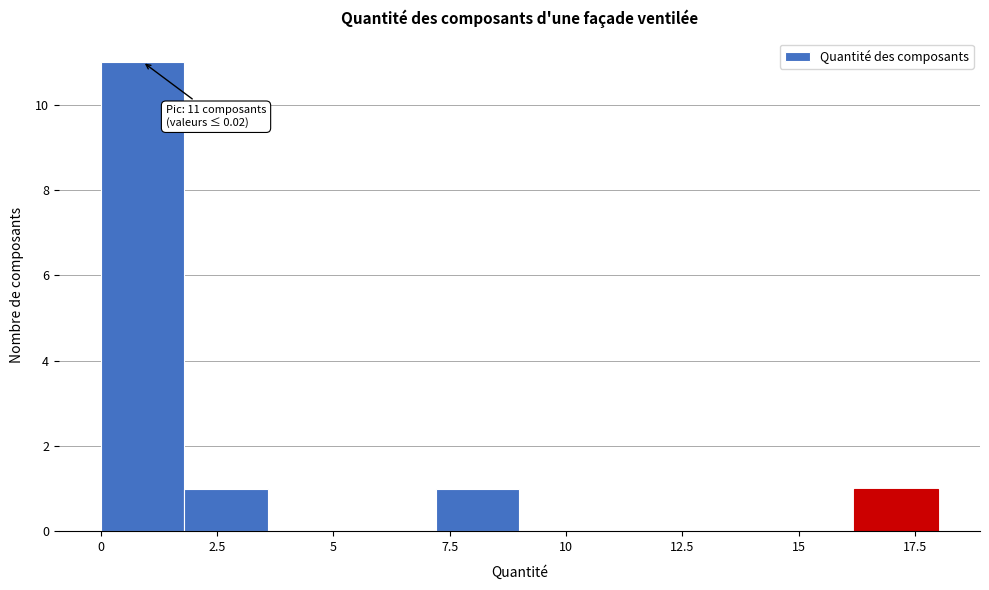

Read against the x-axis, roughly where is the centre of the tallest bar?

1.0